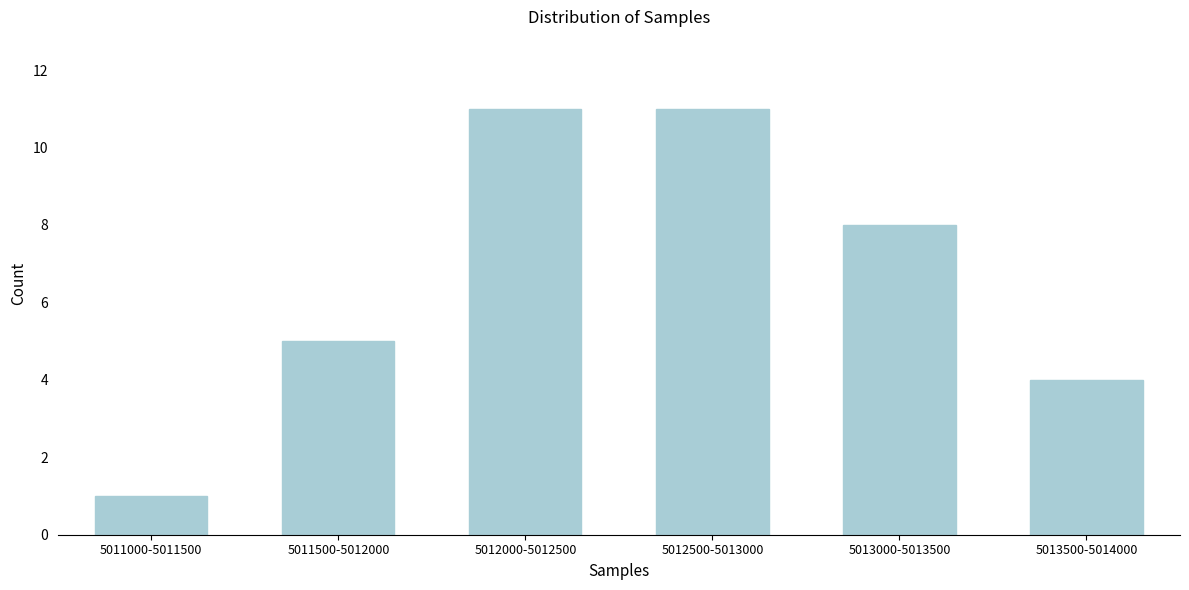

Reading right to left, list all the values displayed in this chart.

4	8	11	11	5	1